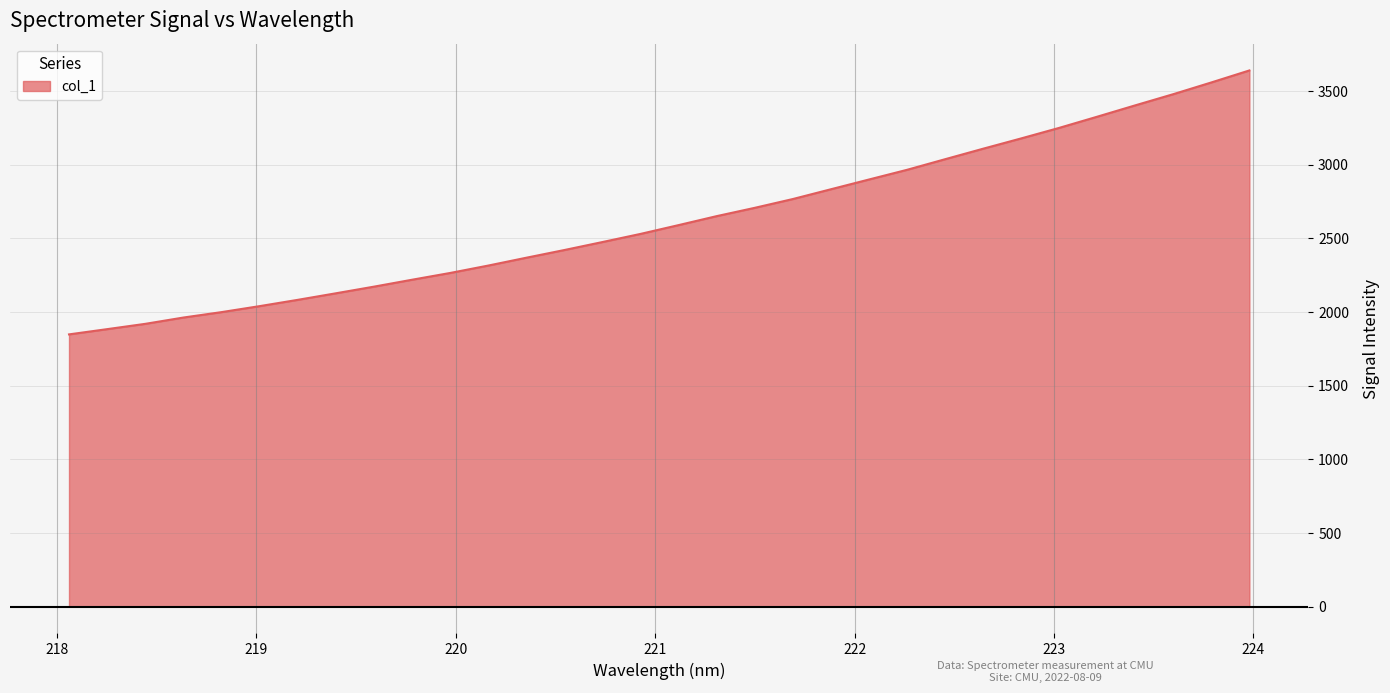

What is the difference between the maximum and minimum values?

1791.6